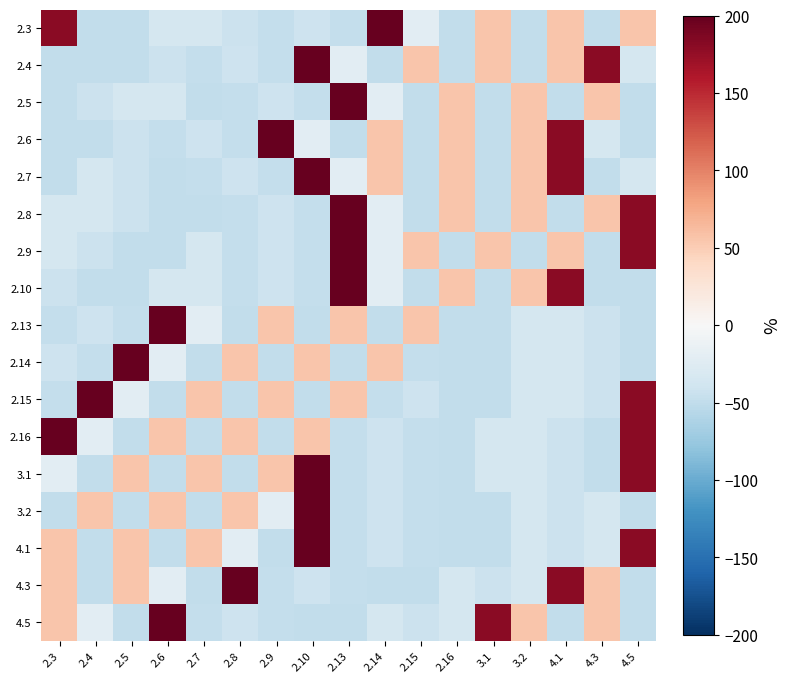

Count the number of data series in this chart.

17